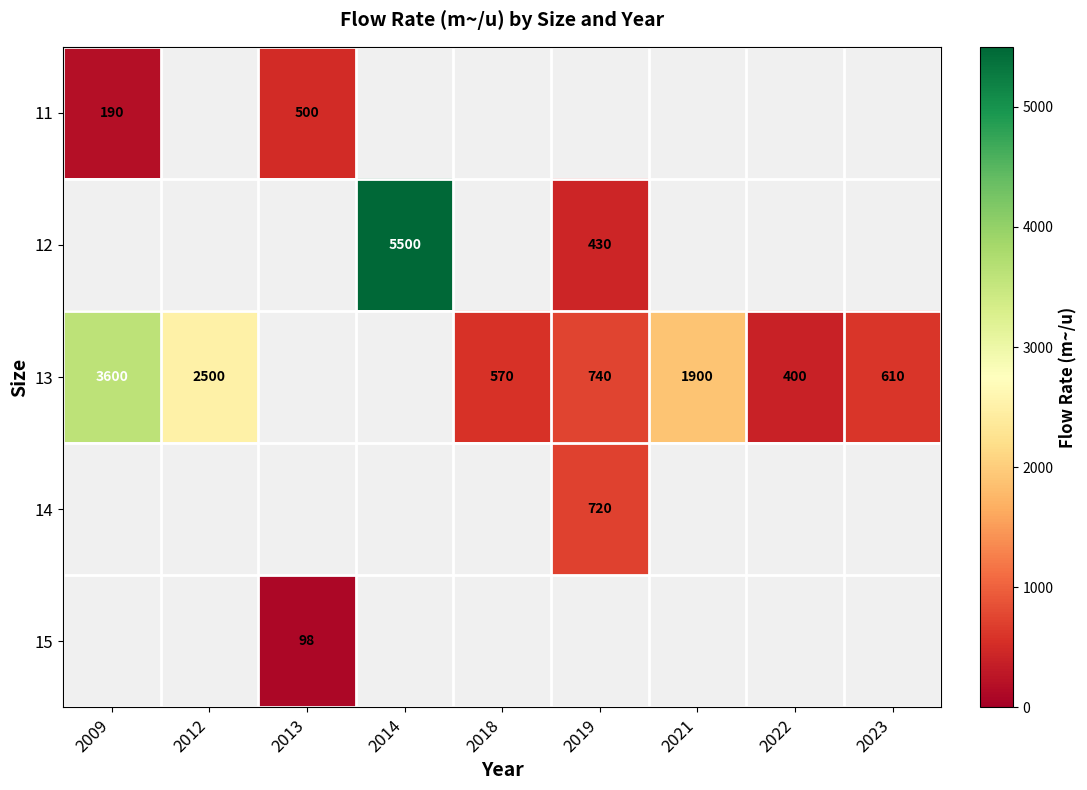

The value of 13 at 2023 is 610. True or false?

True